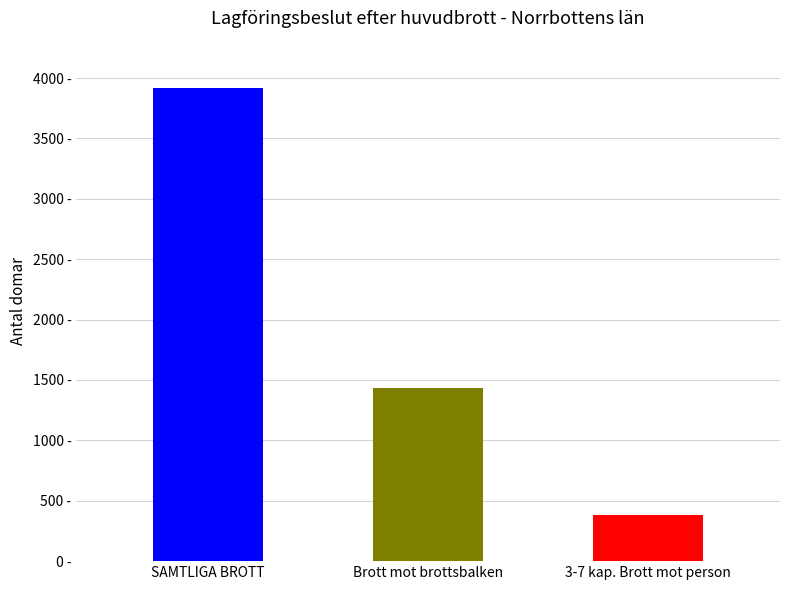

What is the sum of all values?

5733